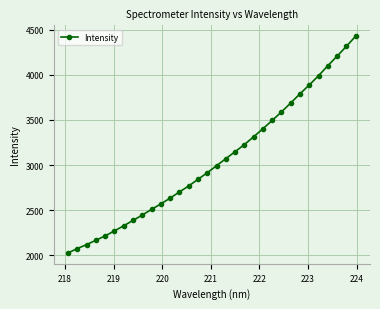

How many lines are shown in the chart?

1